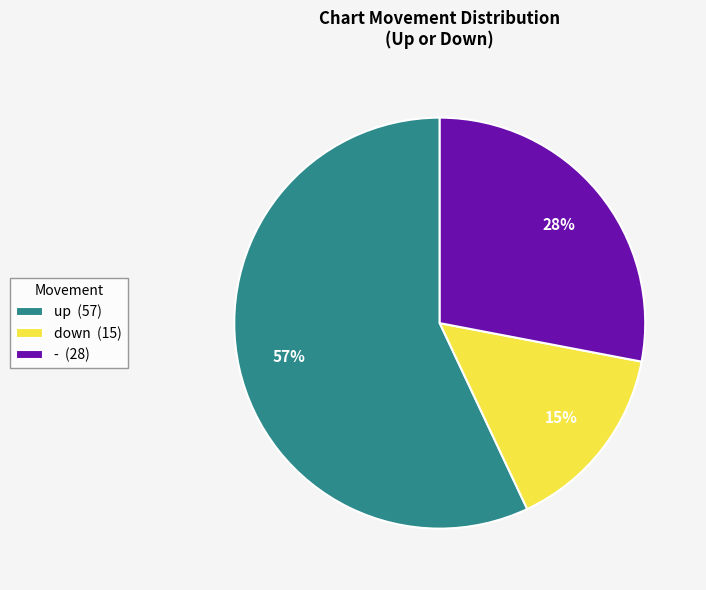

Which category has the smallest portion of the pie?

down